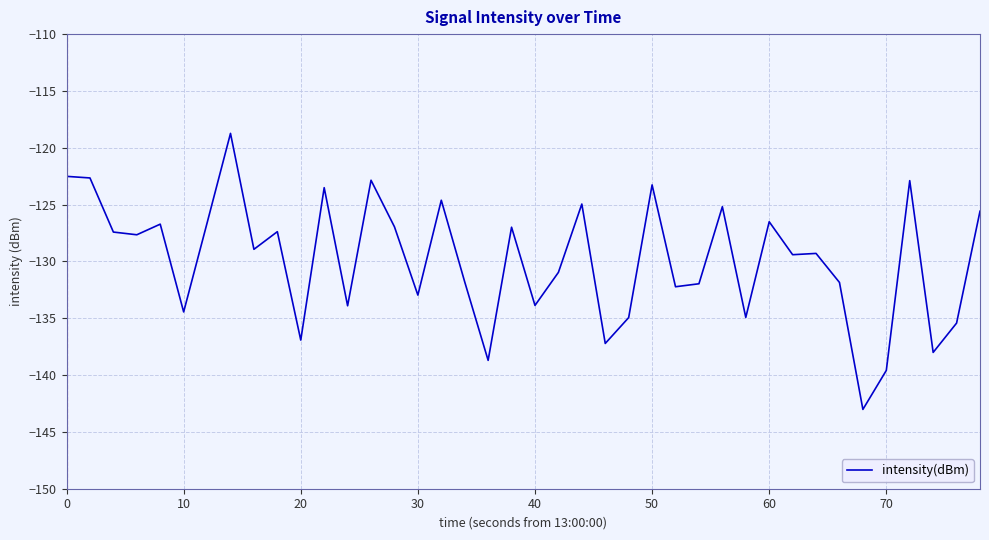

What is the difference between the maximum and minimum values?

24.3